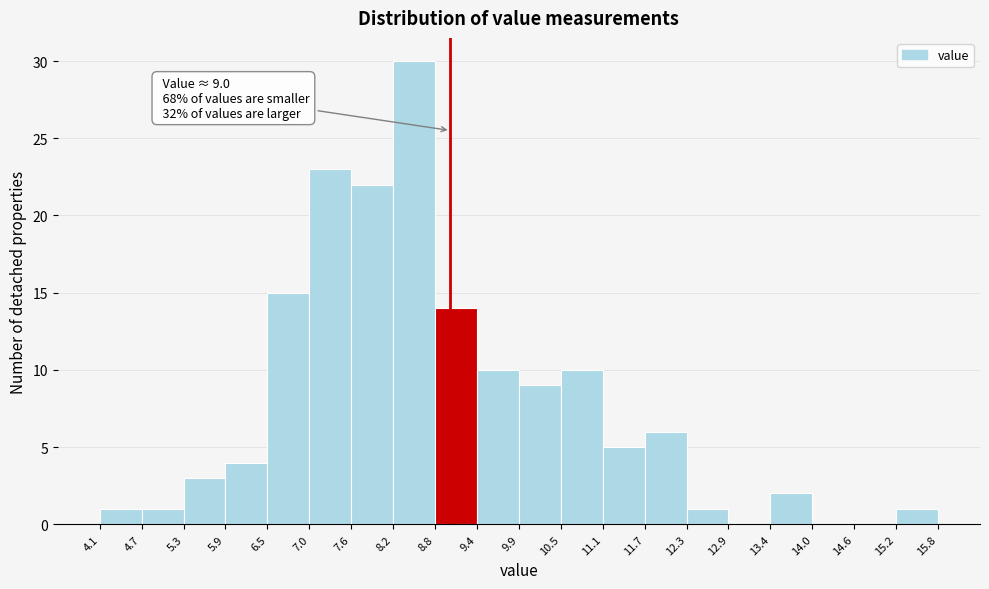

Which range on the x-axis has the tallest bar?

8.2 to 8.8